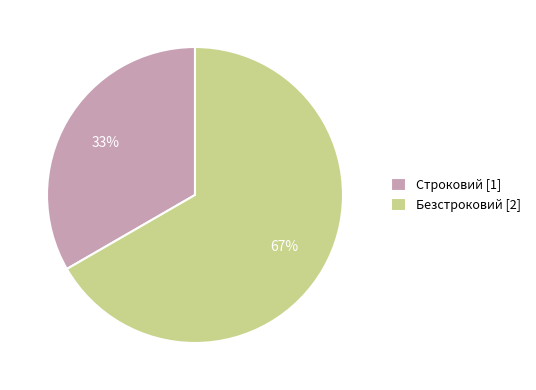

Approximately how many times larger is the value at Строковий compared to Безстроковий?

0.5